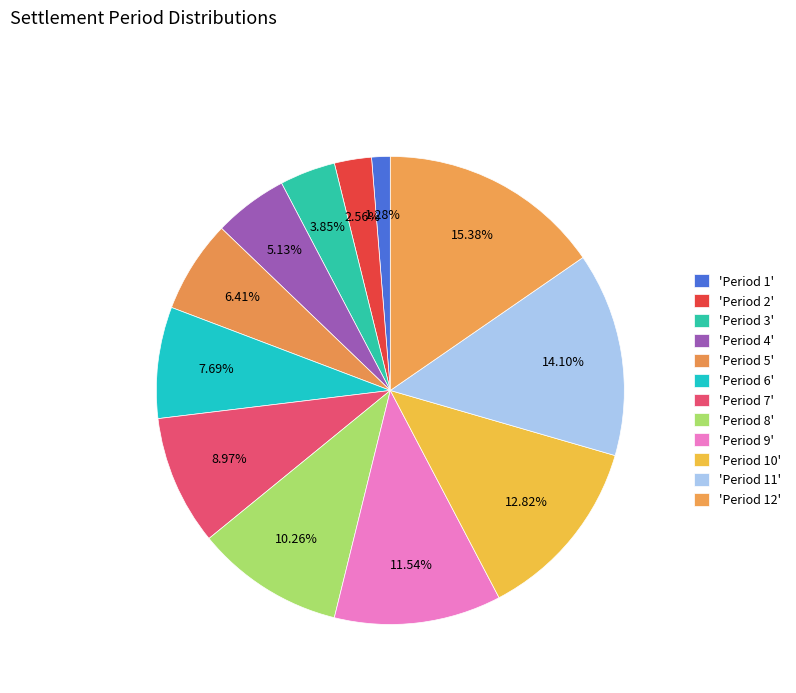

Which category has the biggest portion of the pie?

Period 12